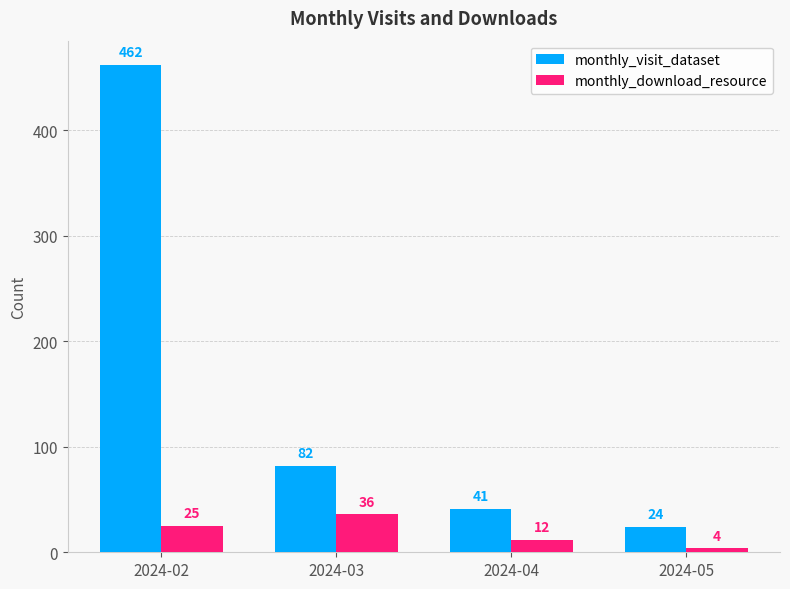

Is it true that monthly_download_resource equals 25 at 2024-02?

True